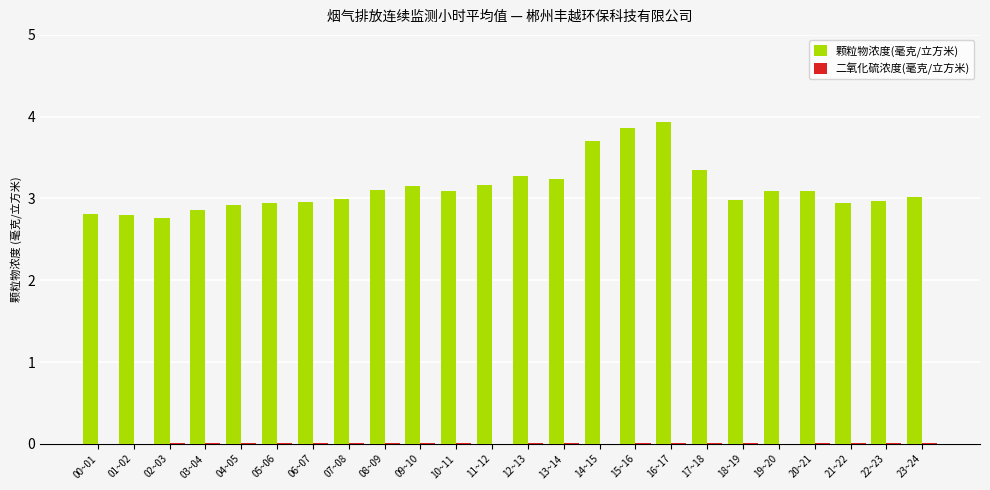

What is the greatest value displayed?

3.9